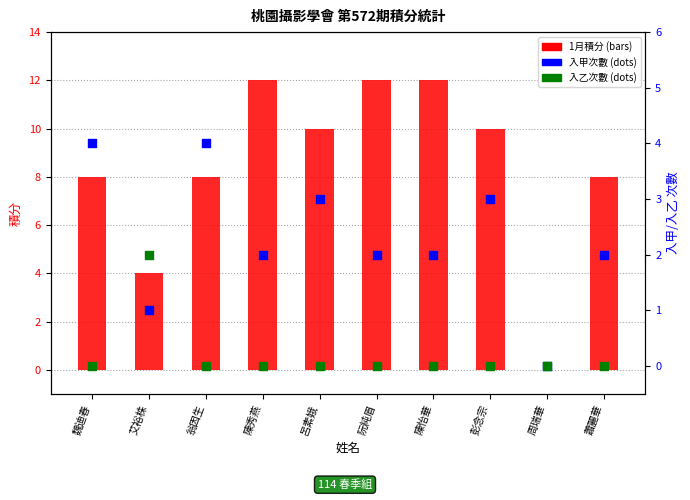

At how many categories does at least one series exceed 11?

3